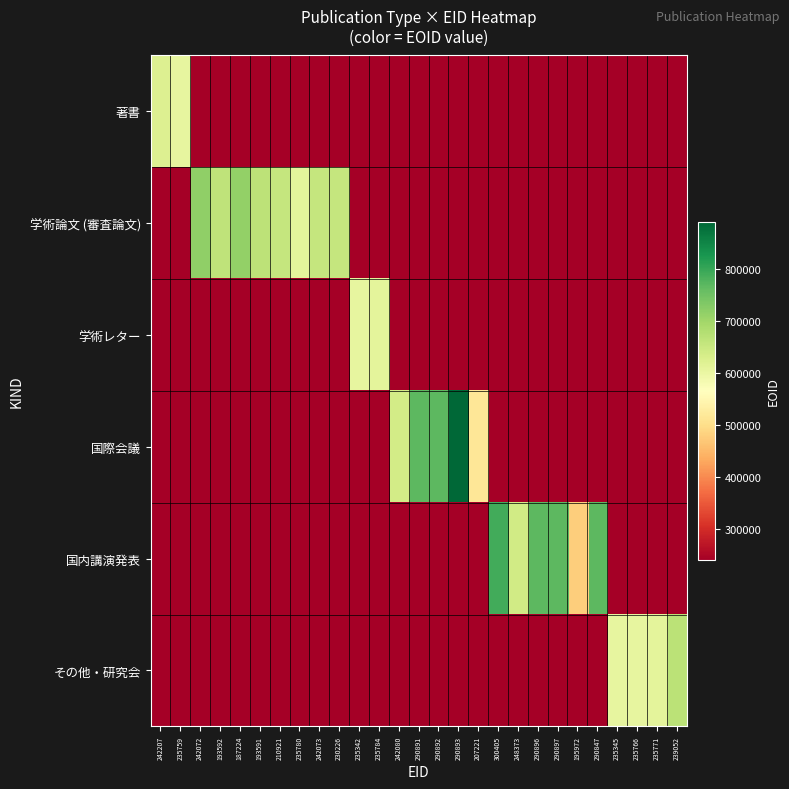

Between 248373 and 290847, which series saw the biggest shift?

国内講演発表